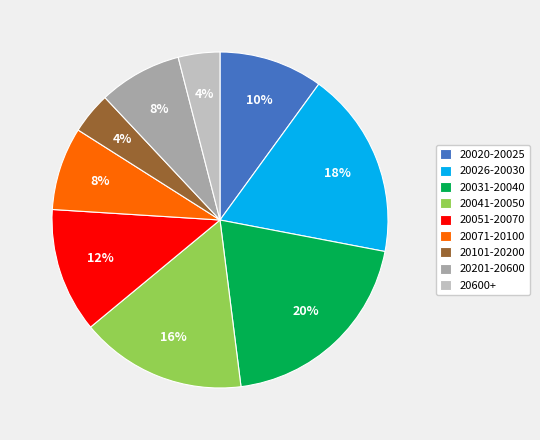

Which slice is the largest?

20031-20040